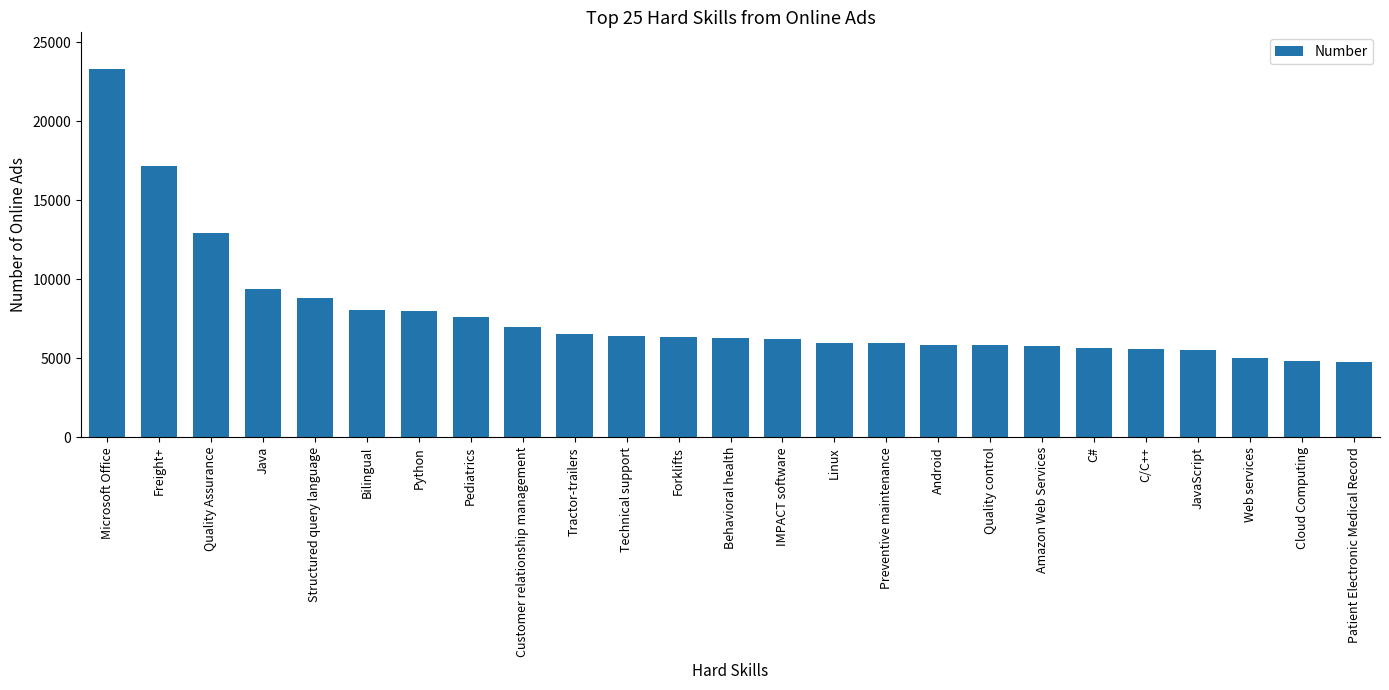

What is the difference between the second highest and minimum values?

12356